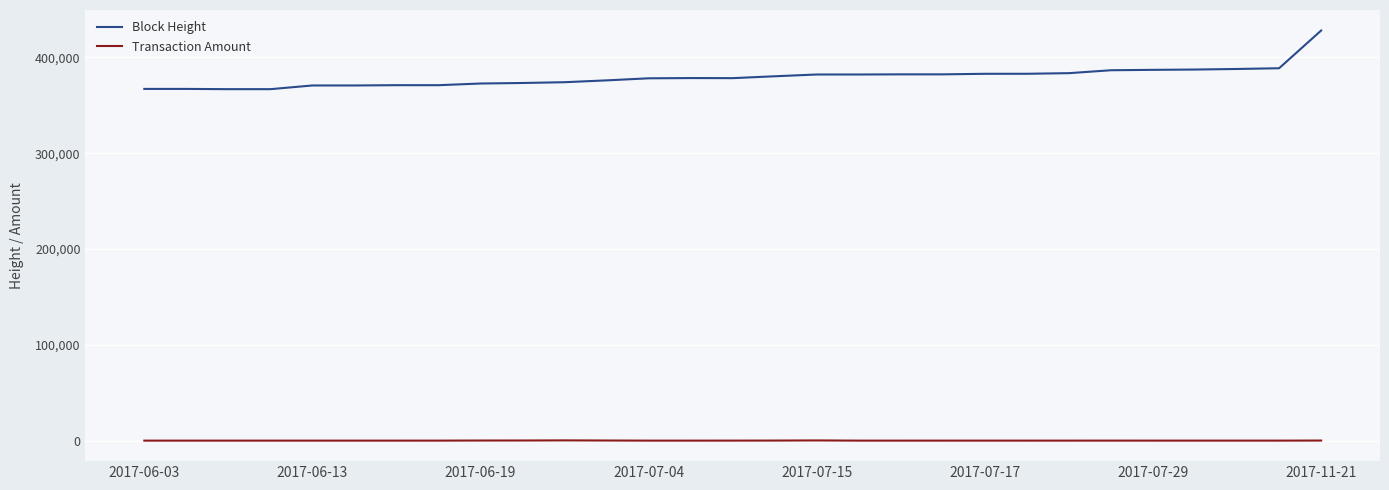

What is the difference between the maximum and minimum values in the Block Height series?

61237.0